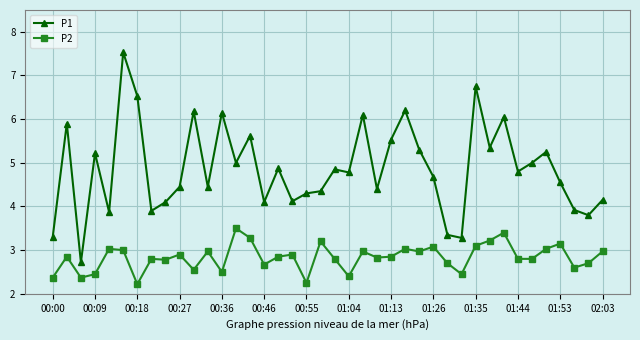

What is the maximum value shown in the chart?

7.5